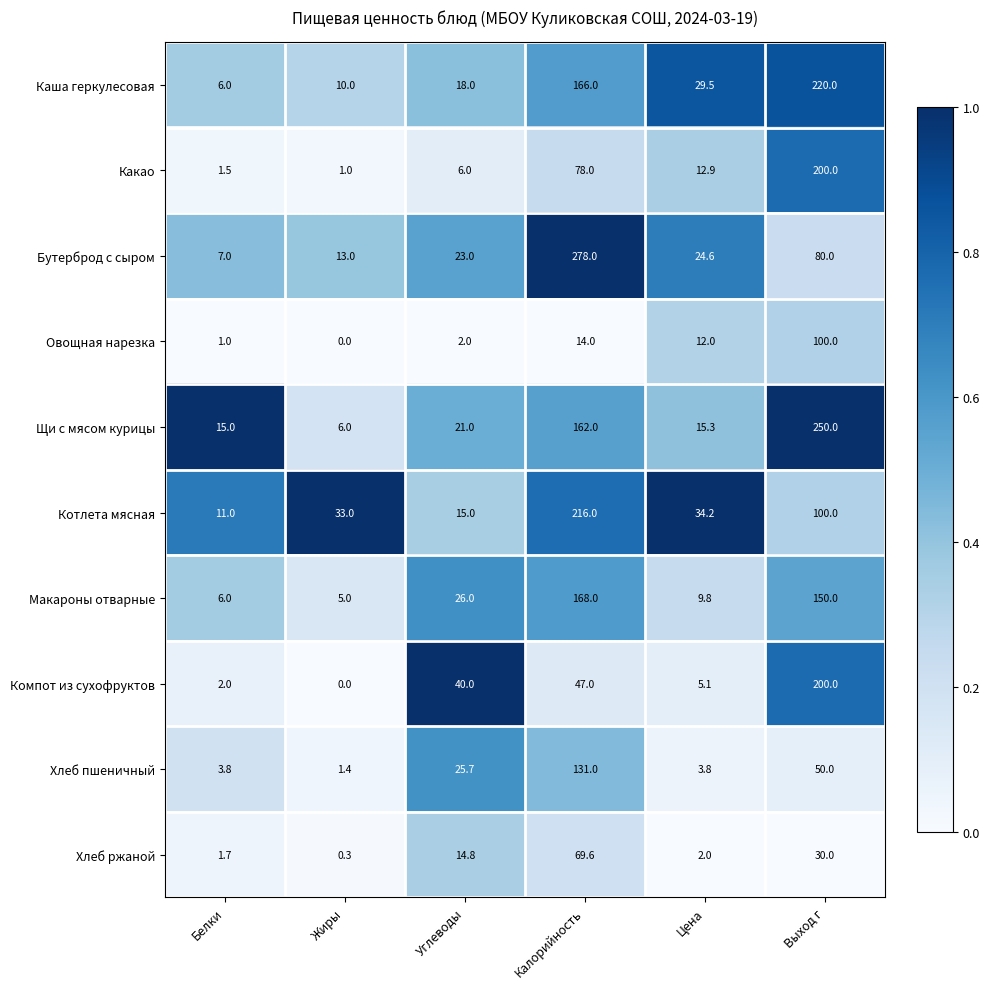

What is the lowest value of the Котлета мясная series?

11.0